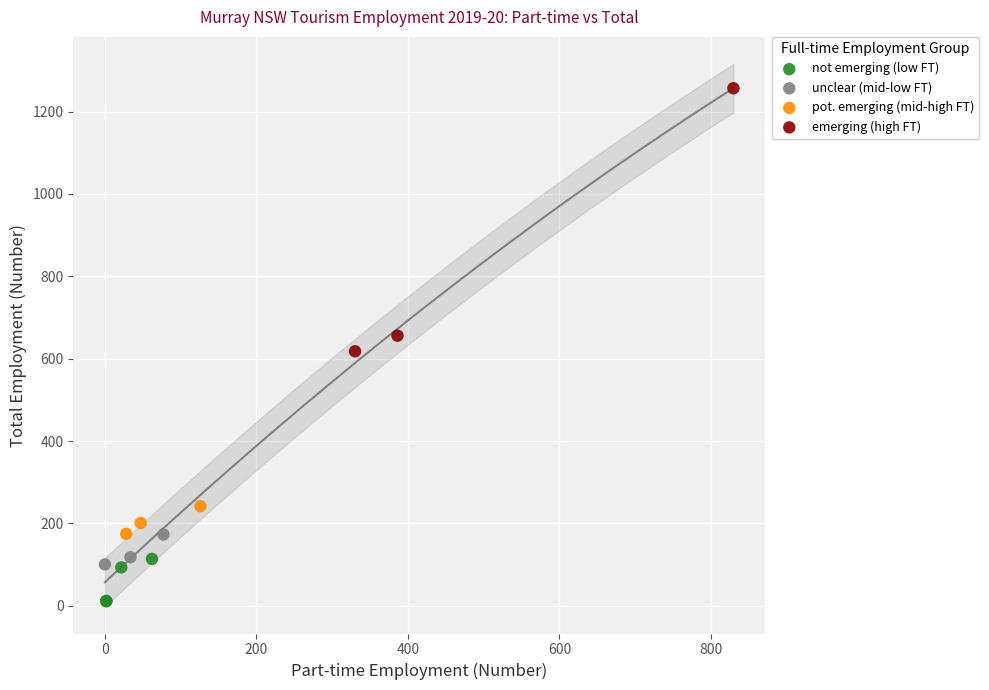

Which series contains the highest Y value?

emerging (high FT)